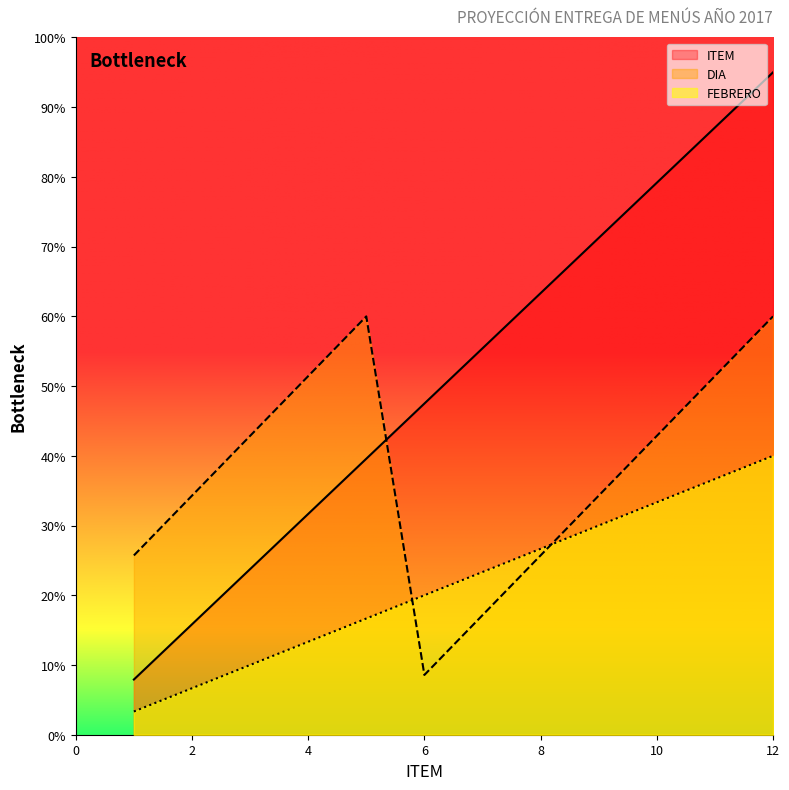

How many data points does each series have?

12